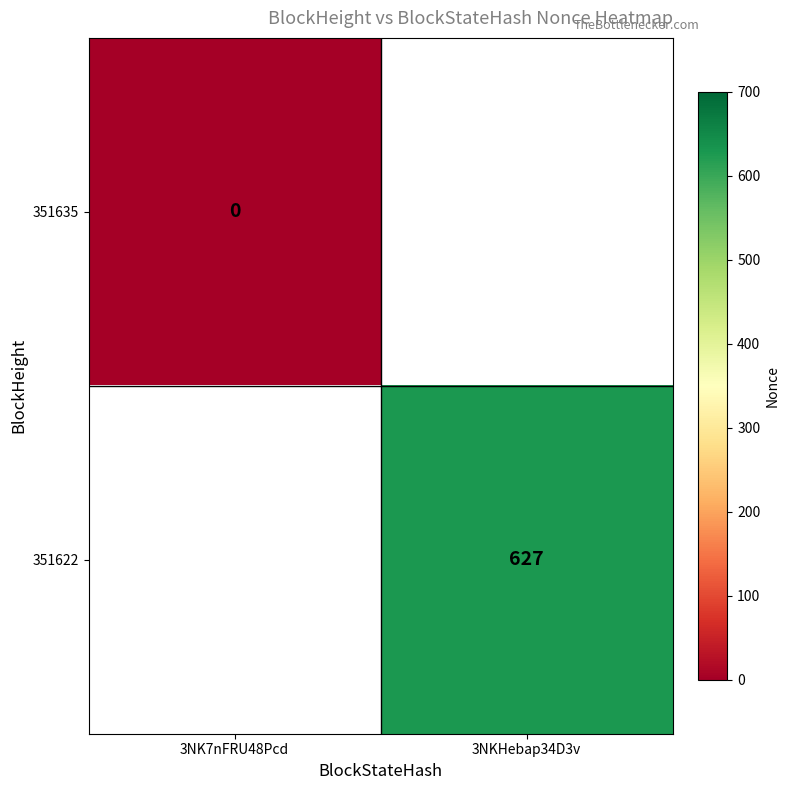

At which category does the chart reach its peak across all series?

3NKHebap34D3v